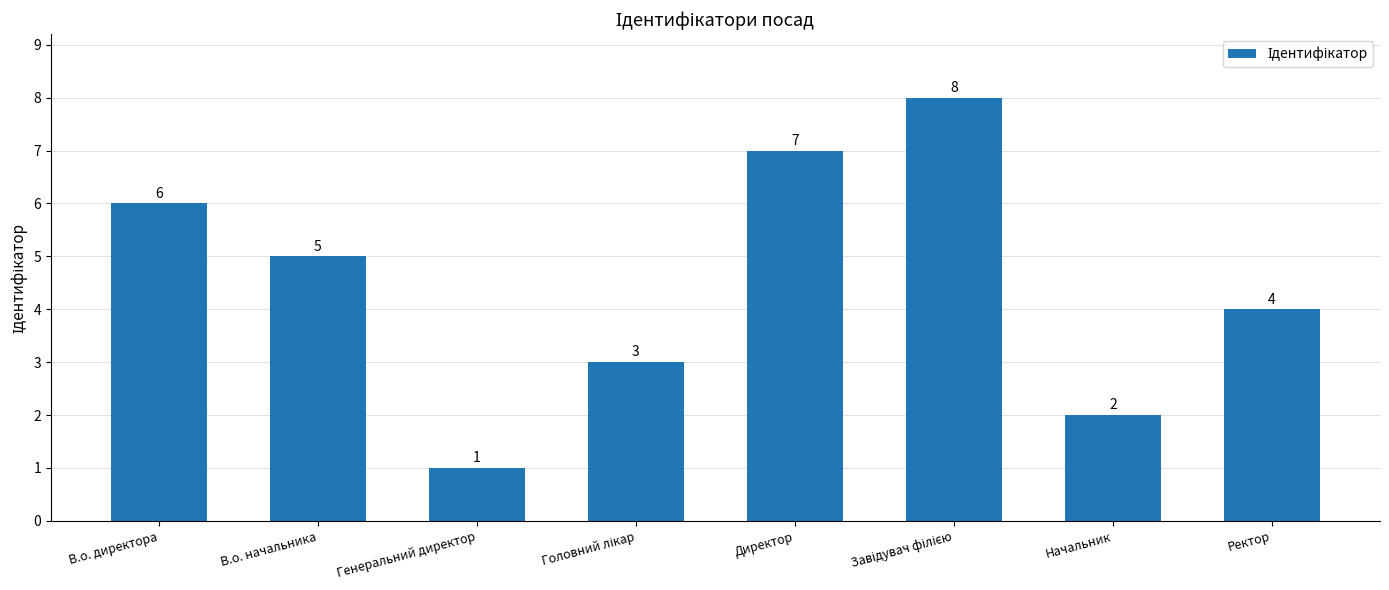

Which label corresponds to the smallest value in the chart?

Генеральний директор